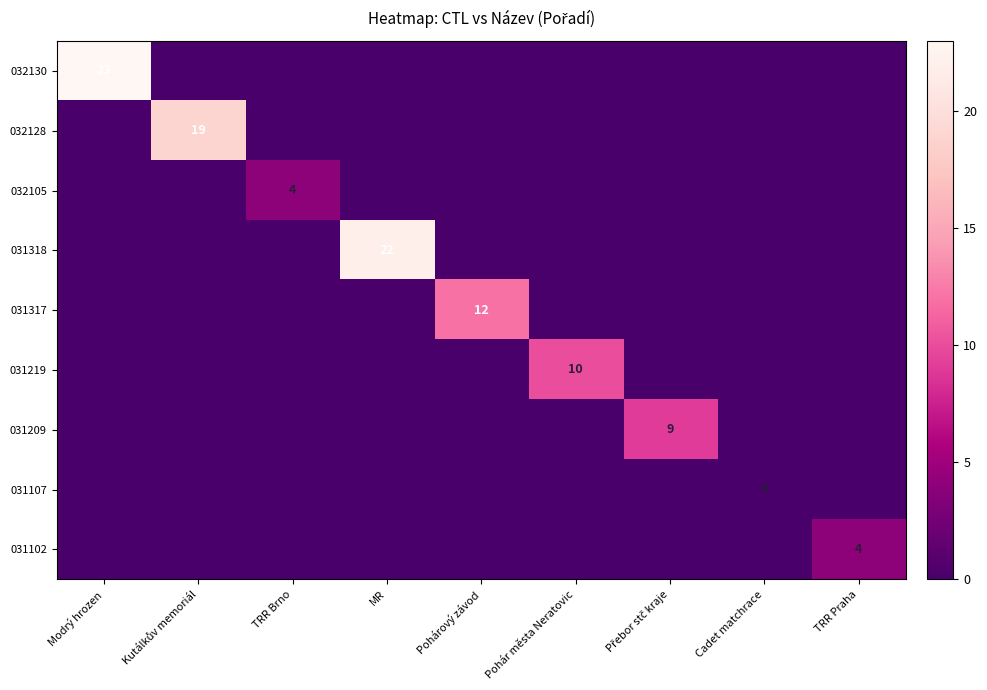

Which series has the largest range (max minus min)?

032130